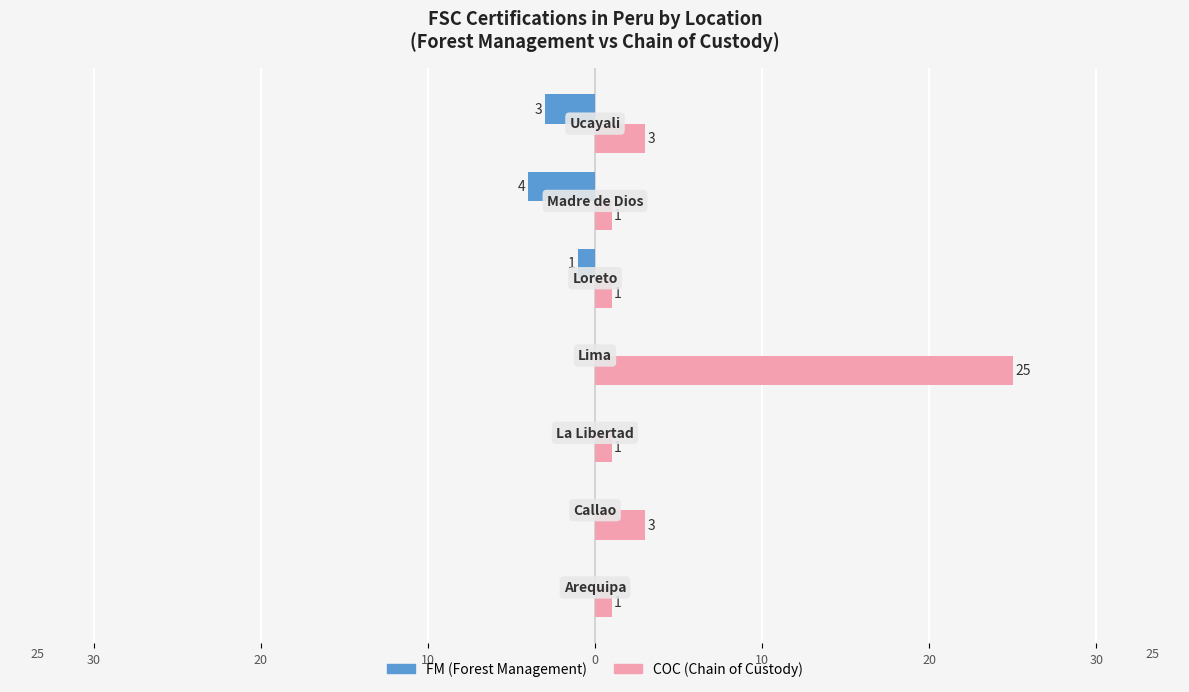

What are all the series names shown in the legend?

FM (Forest Management), COC (Chain of Custody)